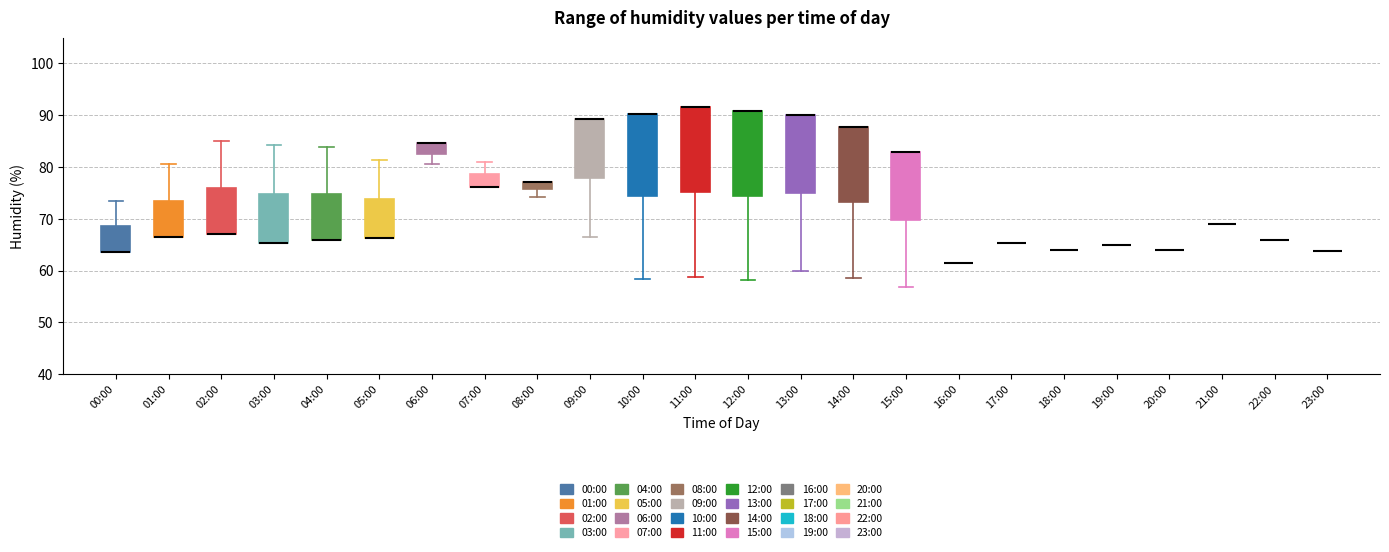

Where is the lower edge of the box for 06:00 on the y-axis? The values are not printed on the chart, so give them approximately, as read against the axis.

83